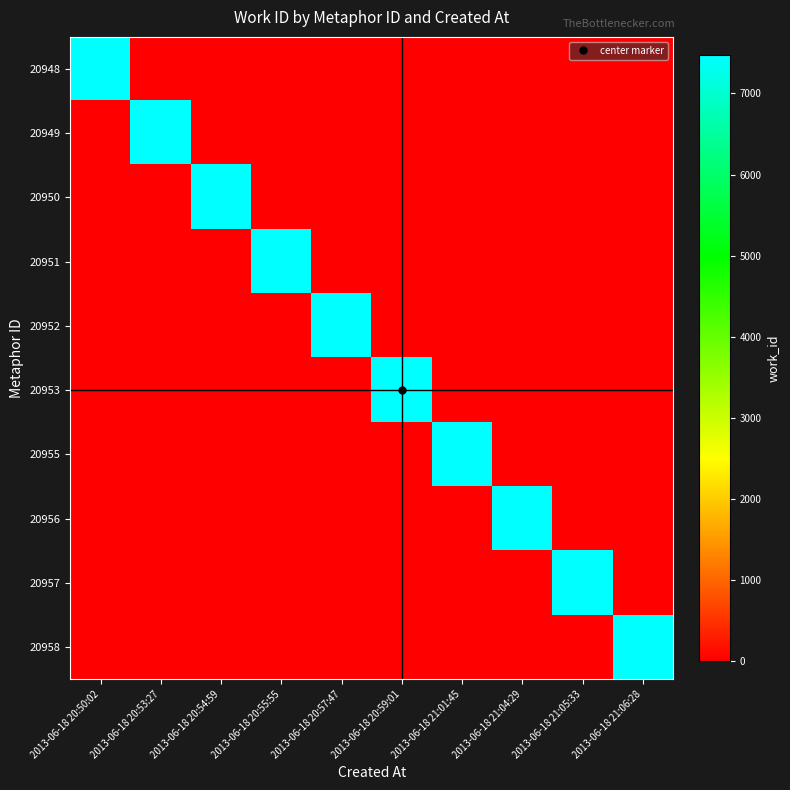

Rank the series by their maximum value, from lowest to highest.

20948, 20949, 20950, 20951, 20952, 20953, 20955, 20956, 20957, 20958